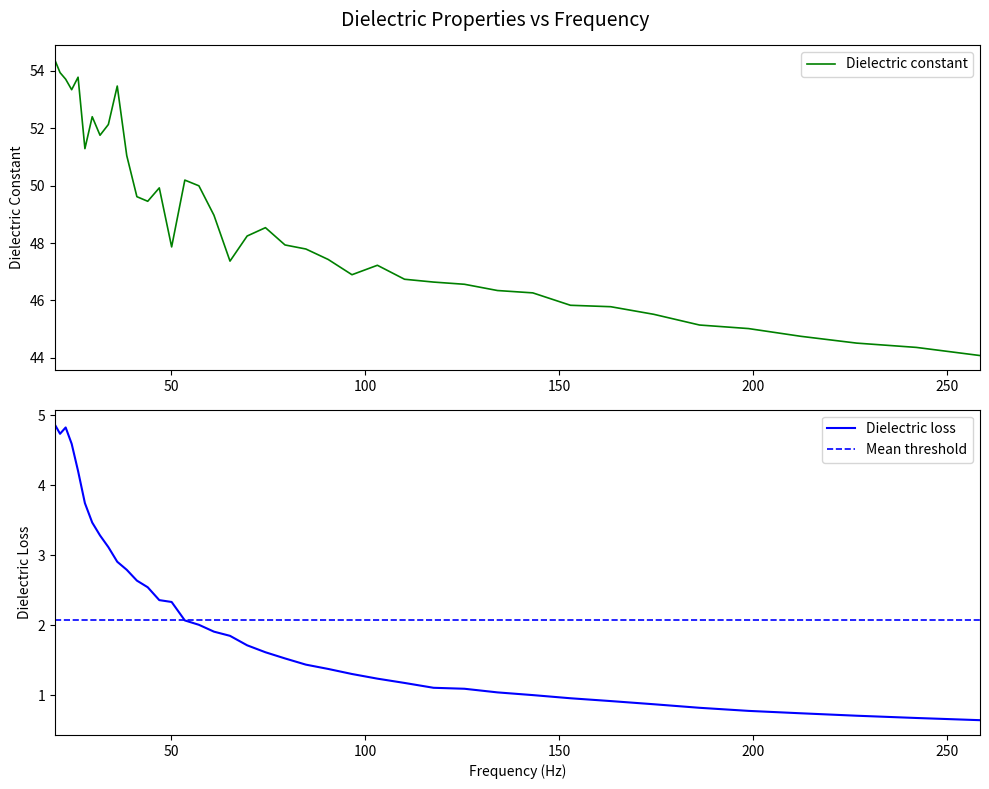

Rank the series by their maximum value, from lowest to highest.

Mean threshold, Dielectric loss, Dielectric constant